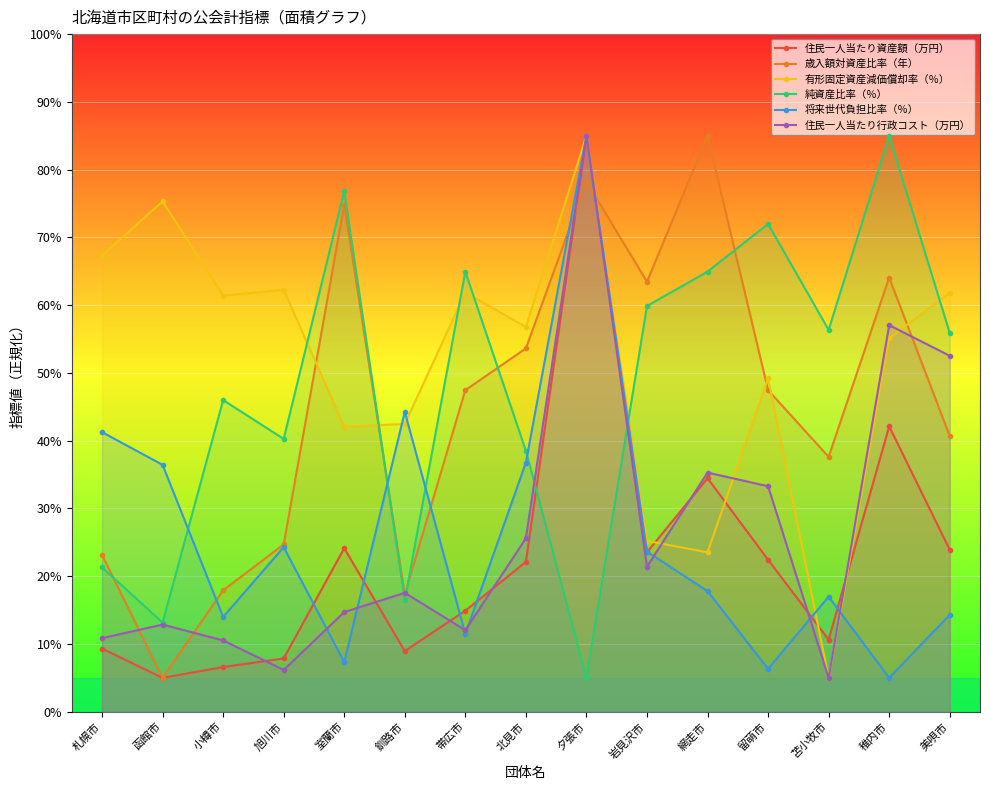

Reading right to left, list all the values displayed in this chart.

住民一人当たり資産額（万円）: 美唄市=23.9	稚内市=42.1	苫小牧市=10.6	留萌市=22.4	網走市=34.5	岩見沢市=23.5	夕張市=85.0	北見市=22.1	帯広市=14.9	釧路市=8.9	室蘭市=24.1	旭川市=7.9	小樽市=6.6	函館市=5.0	札幌市=9.3
歳入額対資産比率（年）: 美唄市=40.7	稚内市=64.1	苫小牧市=37.6	留萌市=47.5	網走市=85.0	岩見沢市=63.5	夕張市=78.2	北見市=53.6	帯広市=47.5	釧路市=17.3	室蘭市=74.8	旭川市=24.7	小樽市=17.9	函館市=5.0	札幌市=23.2
有形固定資産減価償却率（％）: 美唄市=61.8	稚内市=55.1	苫小牧市=5.0	留萌市=49.2	網走市=23.5	岩見沢市=25.2	夕張市=85.0	北見市=56.8	帯広市=61.8	釧路市=42.5	室蘭市=42.1	旭川市=62.3	小樽市=61.4	函館市=75.3	札幌市=67.3
純資産比率（％）: 美唄市=55.9	稚内市=85.0	苫小牧市=56.3	留萌市=72.0	網走市=64.9	岩見沢市=59.9	夕張市=5.0	北見市=38.5	帯広市=64.9	釧路市=16.5	室蘭市=76.8	旭川市=40.3	小樽市=46.0	函館市=13.2	札幌市=21.3
将来世代負担比率（％）: 美唄市=14.3	稚内市=5.0	苫小牧市=17.0	留萌市=6.3	網走市=17.8	岩見沢市=23.6	夕張市=85.0	北見市=36.8	帯広市=11.5	釧路市=44.3	室蘭市=7.3	旭川市=24.3	小樽市=14.0	函館市=36.4	札幌市=41.3
住民一人当たり行政コスト（万円）: 美唄市=52.5	稚内市=57.1	苫小牧市=5.0	留萌市=33.3	網走市=35.3	岩見沢市=21.4	夕張市=85.0	北見市=25.6	帯広市=12.0	釧路市=17.6	室蘭市=14.7	旭川市=6.2	小樽市=10.5	函館市=12.9	札幌市=10.9